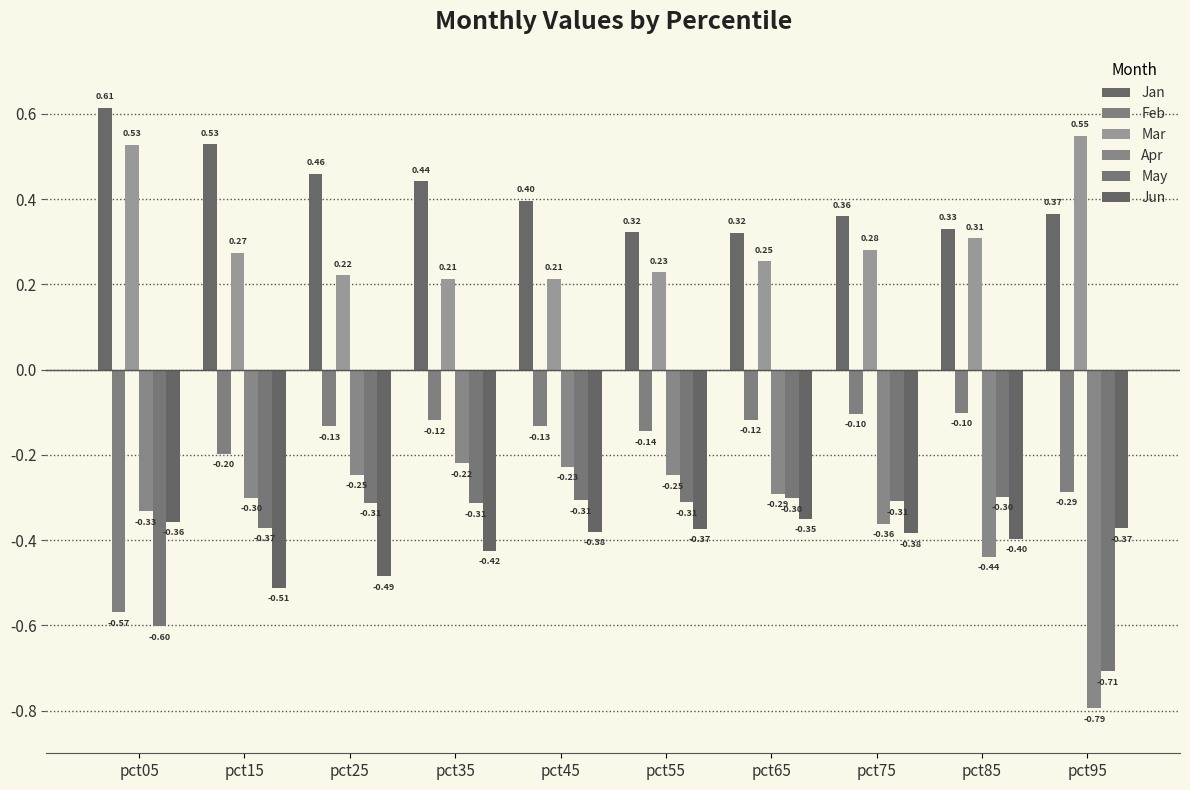

What is the maximum value shown in the chart?

0.6